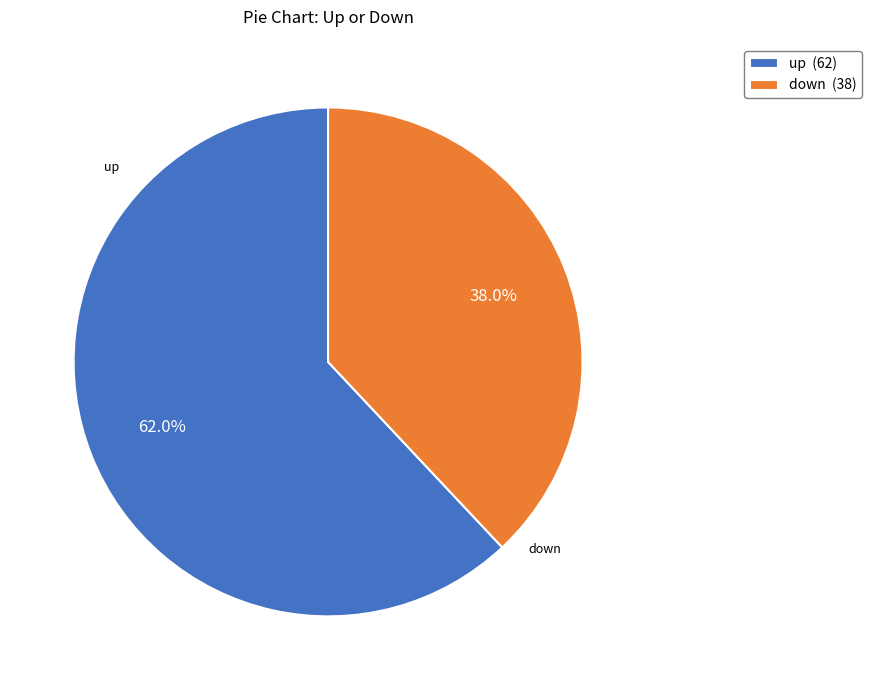

Which category has the biggest portion of the pie?

up